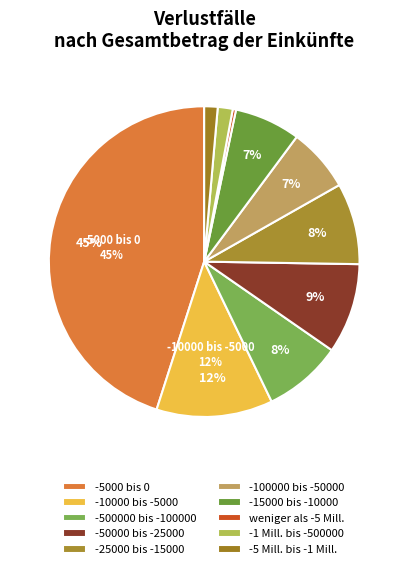

To the nearest percent, what percentage of the pie is -1 Mill. bis -500000?

2%